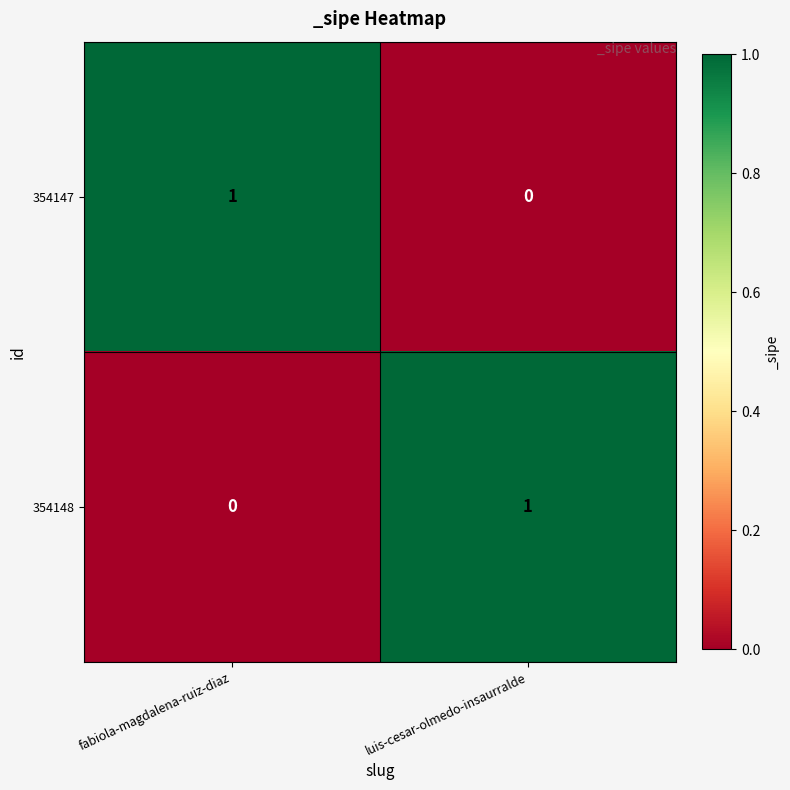

Reading right to left, list all the values displayed in this chart.

354147: 0	1
354148: 1	0